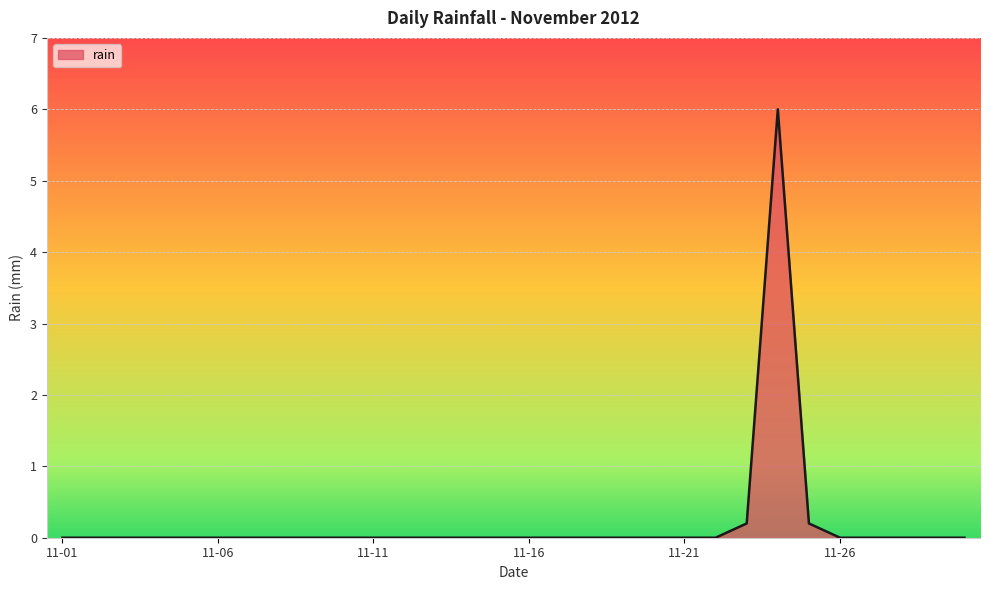

What is the difference between the maximum and minimum values?

6.0